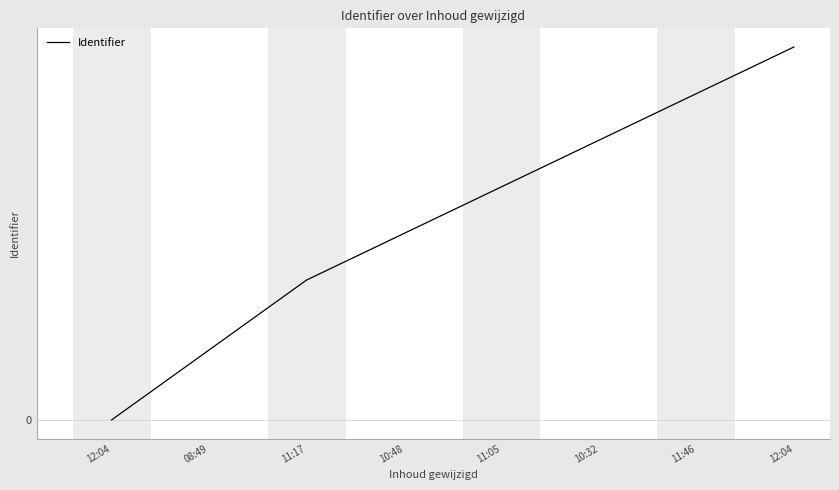

What is the label of the 5th point from the right?

10:48